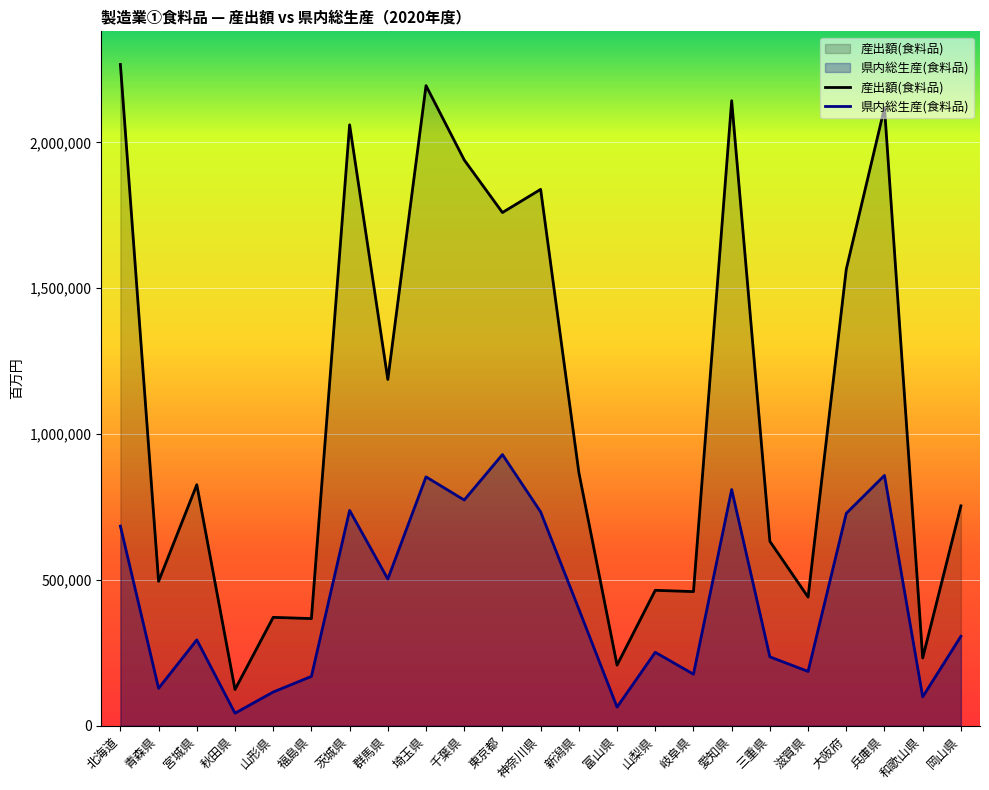

At which label does 県内総生産(食料品) reach its peak?

東京都